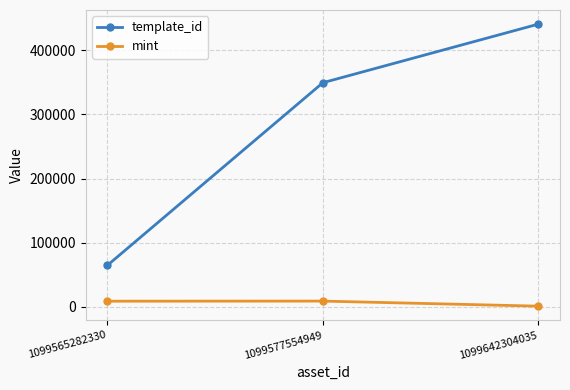

What is the spread (max minus min) of values at 1099577554949?

340533